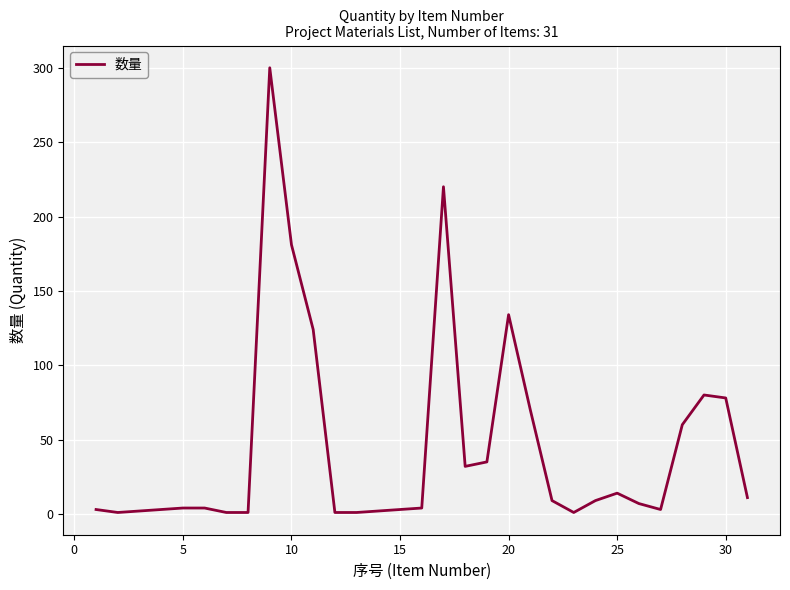

What is the maximum value shown in the chart?

300